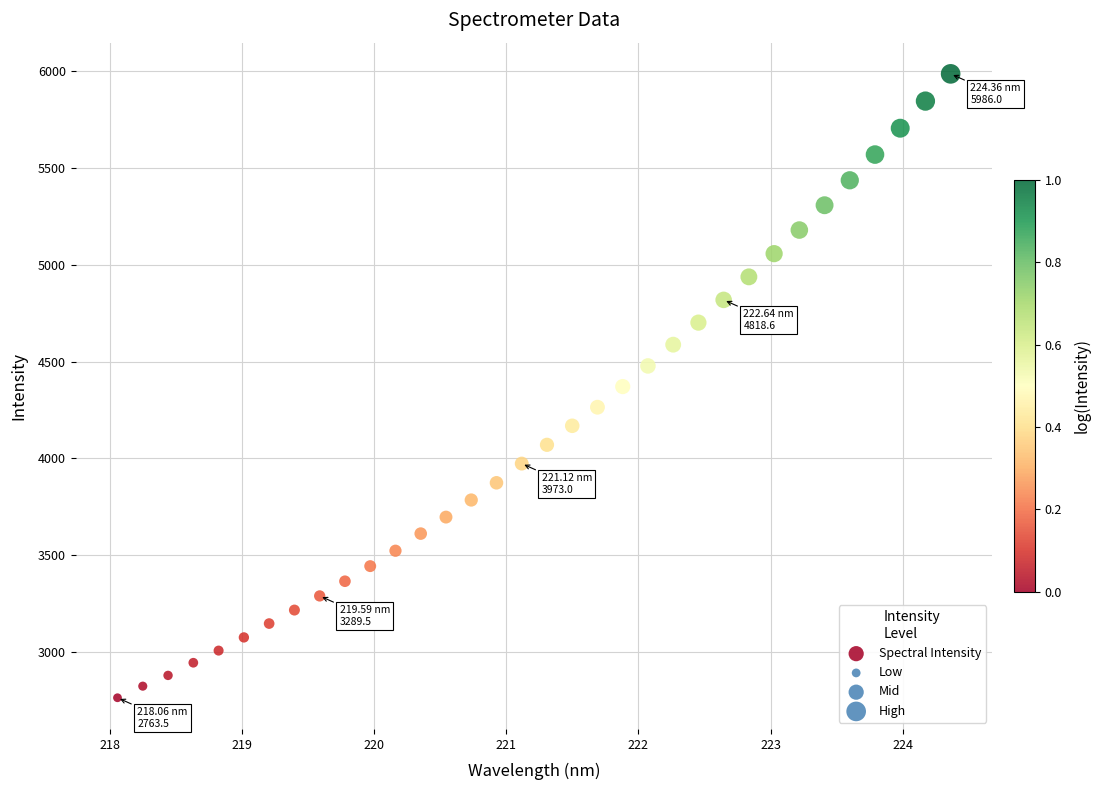

What is the range of Y values (max minus min)?

3222.5